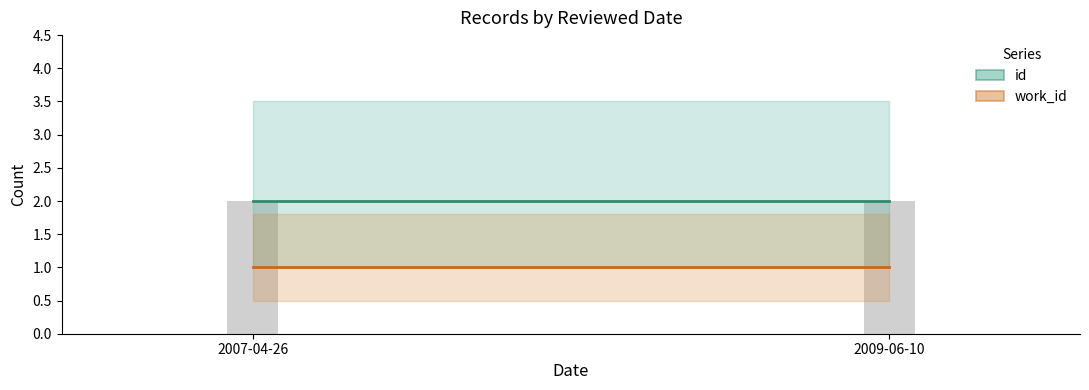

Rank the categories by id value from lowest to highest.

2007-04-26, 2009-06-10